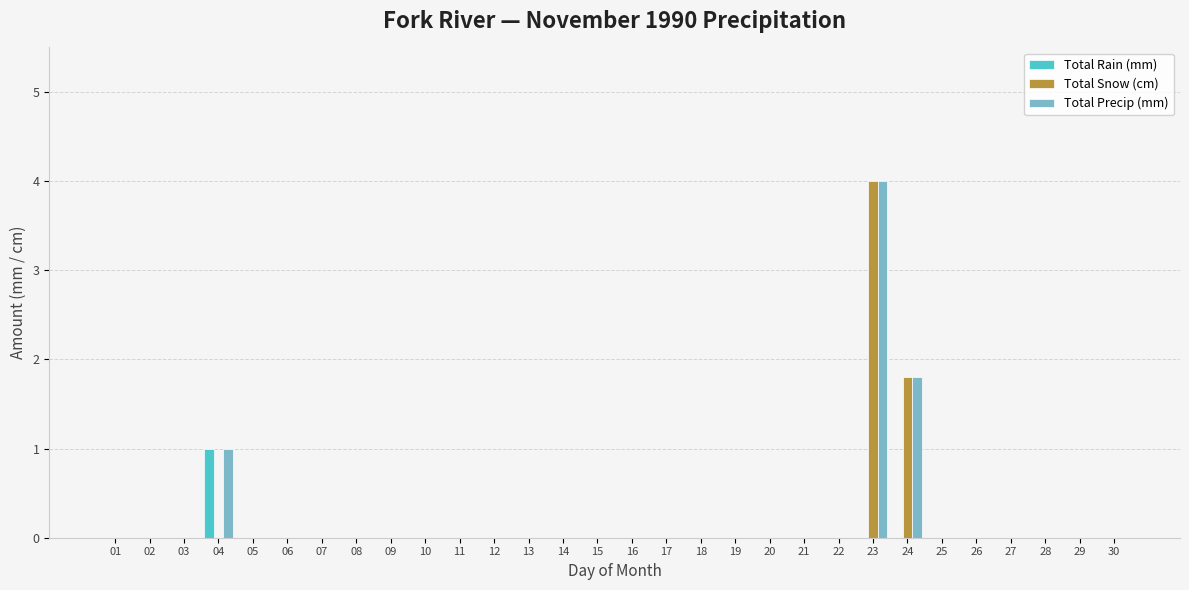

What is the total value across all series at 24?

3.6